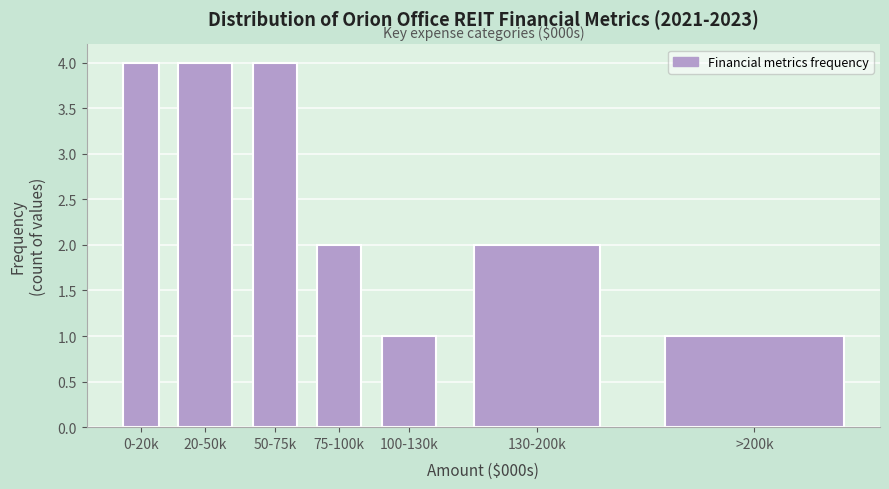

Reading right to left, list all the values displayed in this chart.

>200k=1	130-200k=2	100-130k=1	75-100k=2	50-75k=4	20-50k=4	0-20k=4